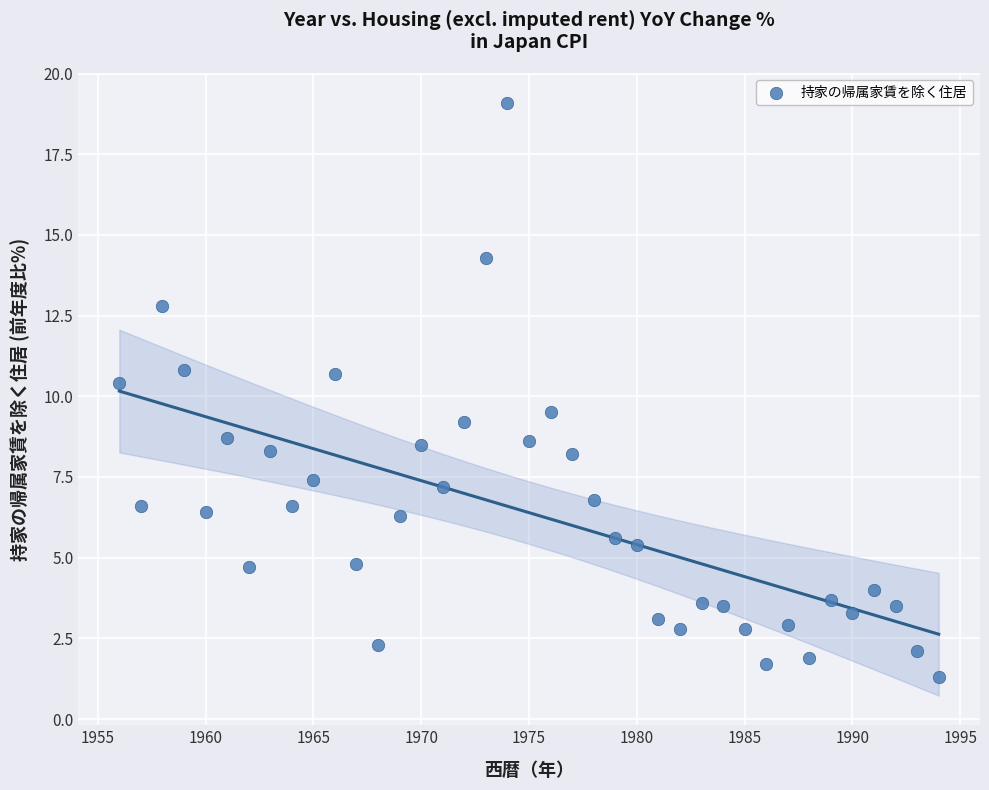

What is the range of X values (max minus min)?

38.0